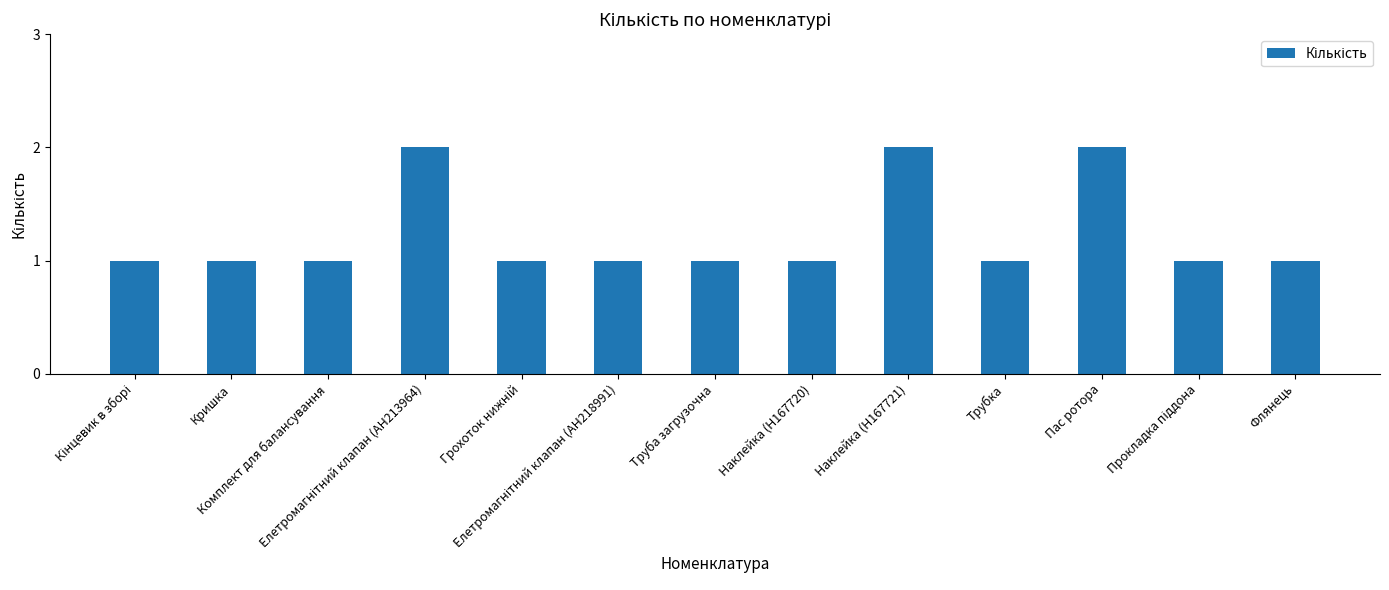

What is the value of the 12th bar from the left?

1